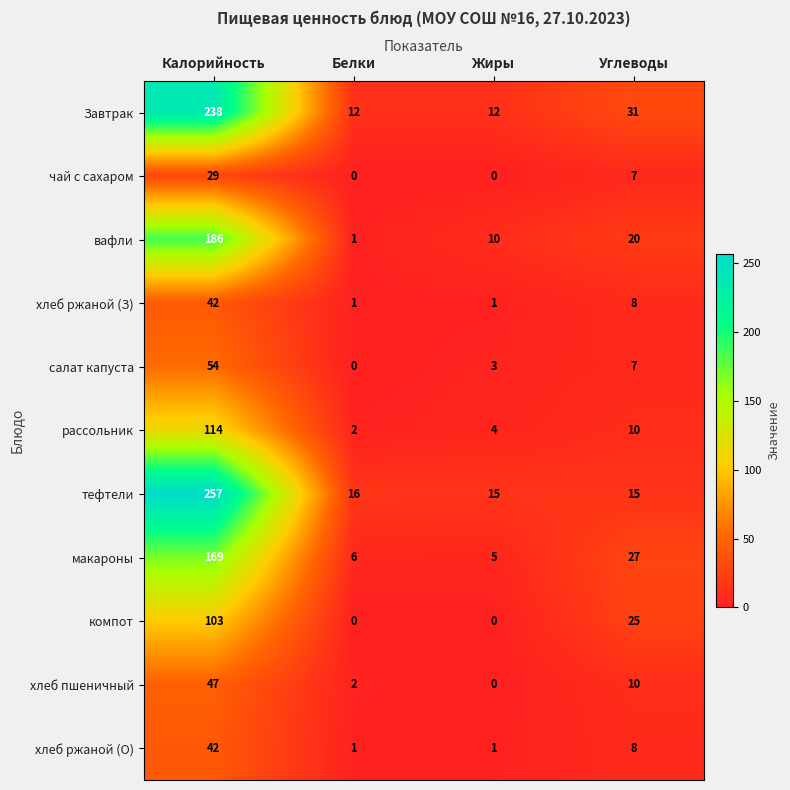

True or false: рассольник has a value of 10 at Углеводы.

True